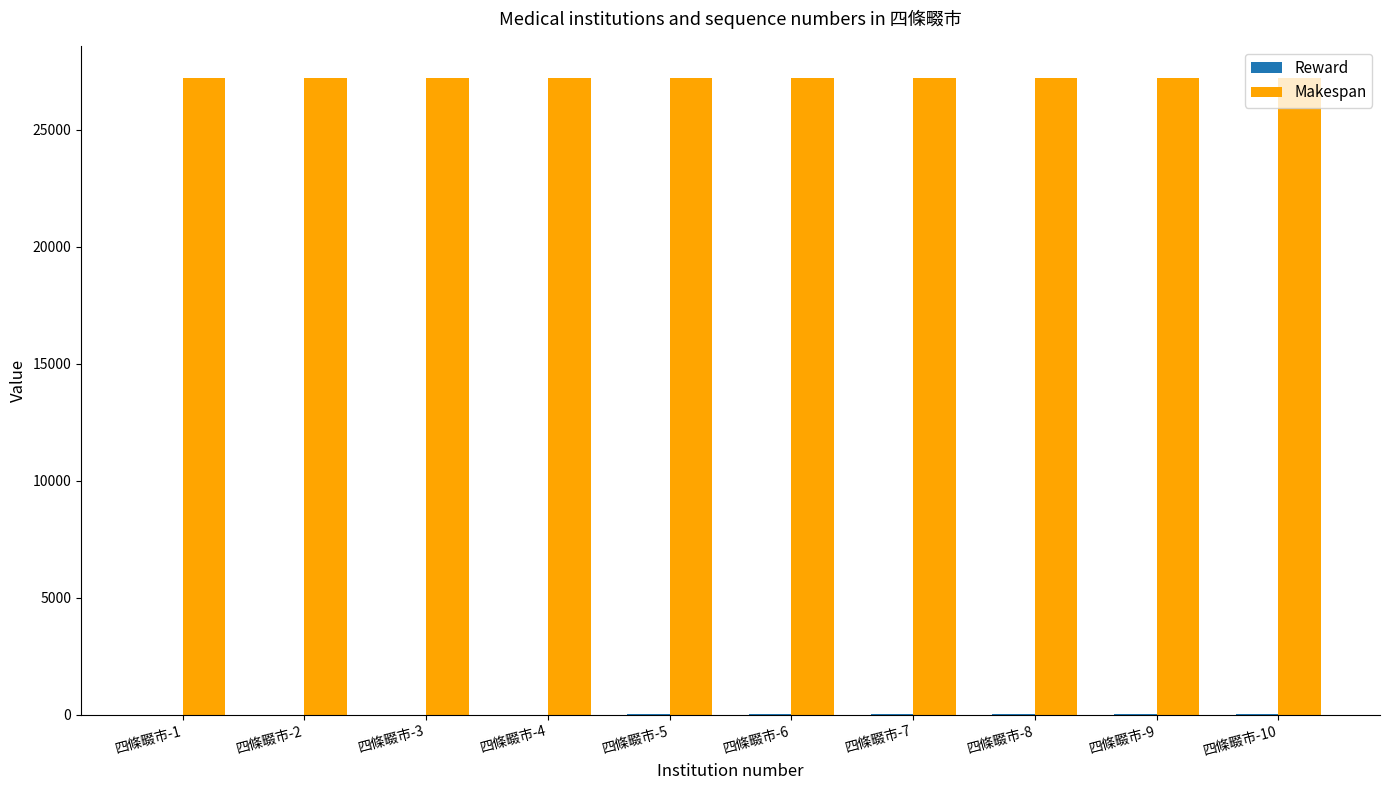

What is the maximum value shown in the chart?

27229